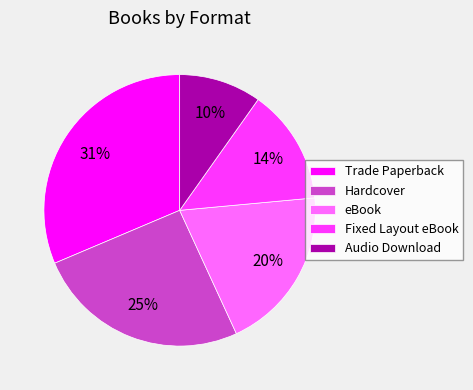

To the nearest percent, what percentage of the pie is Trade Paperback?

31%